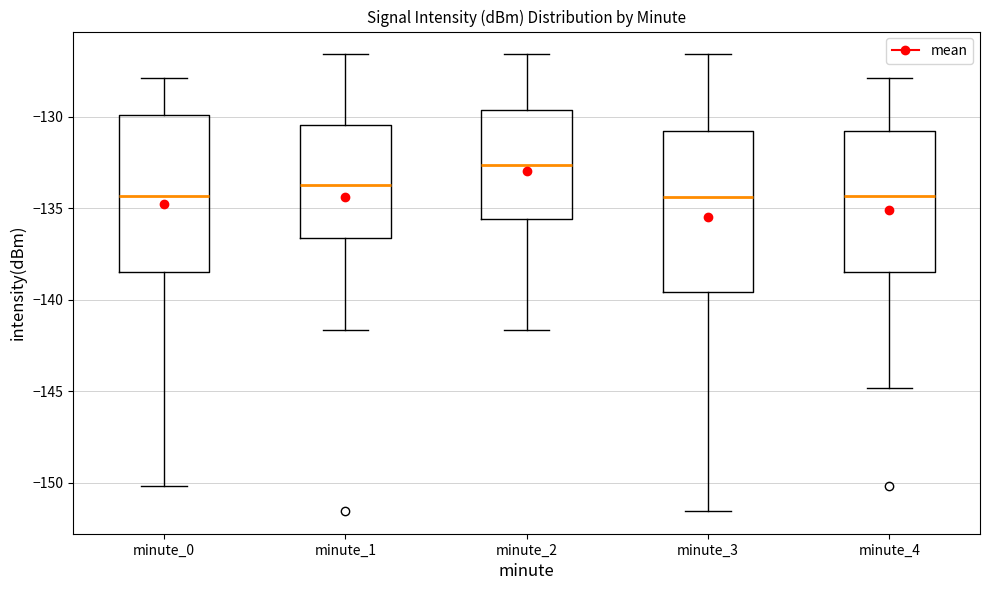

Reading left to right, transcribe this box plot: for each box, give where its median line is, the range the box spans, and where its two whiskers end, as read against the y-axis. The values are not printed on the chart, so give them approximately, as read against the axis.

minute_0: median -134.5, box -138.5 to -130.0, whiskers -150.0 to -128.0
minute_1: median -133.5, box -136.5 to -130.5, whiskers -141.5 to -126.5
minute_2: median -132.5, box -135.5 to -129.5, whiskers -141.5 to -126.5
minute_3: median -134.5, box -139.5 to -131.0, whiskers -151.5 to -126.5
minute_4: median -134.5, box -138.5 to -131.0, whiskers -145.0 to -128.0